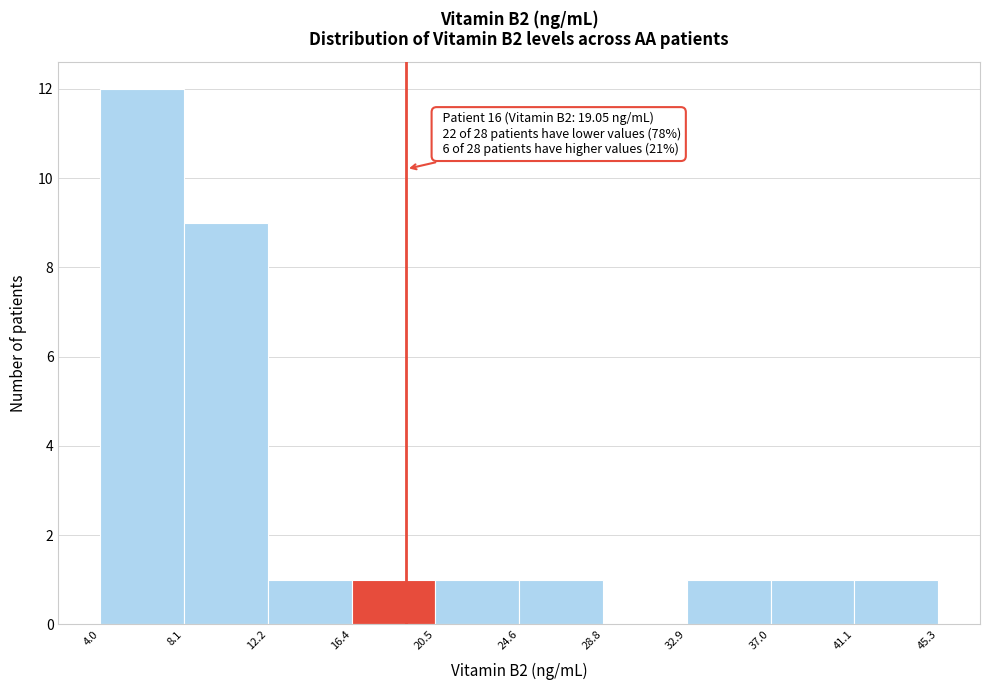

Which range on the x-axis has the tallest bar?

4.0 to 8.1